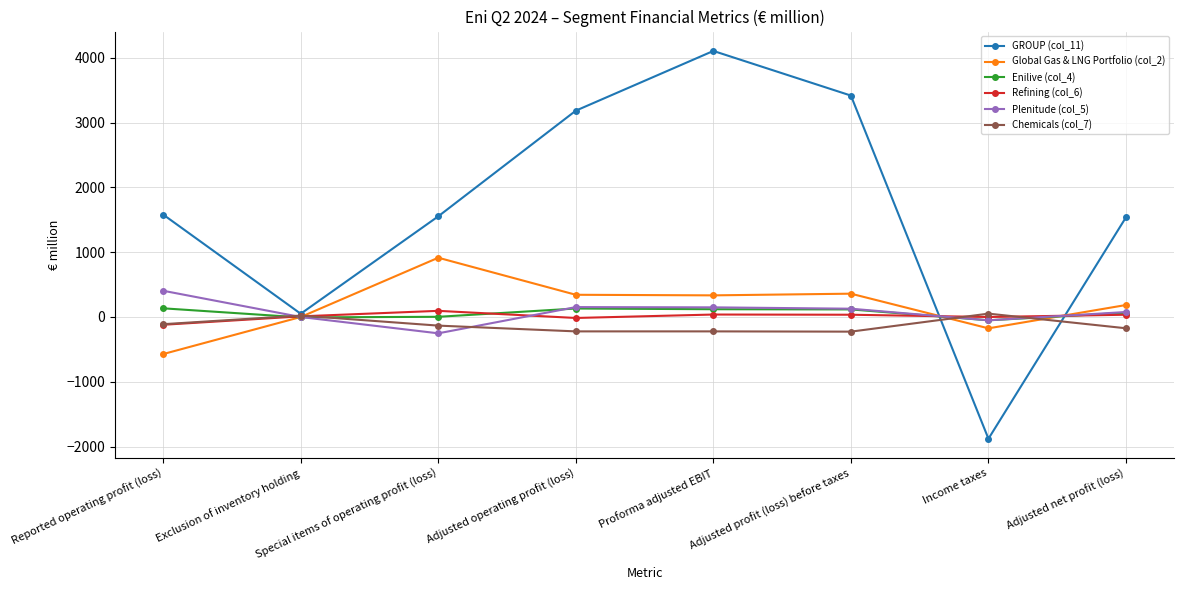

Which series has the largest total across all categories?

GROUP (col_11)